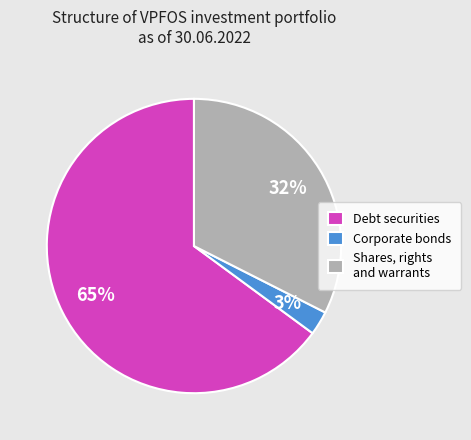

To the nearest percent, what is the average slice percentage?

33%